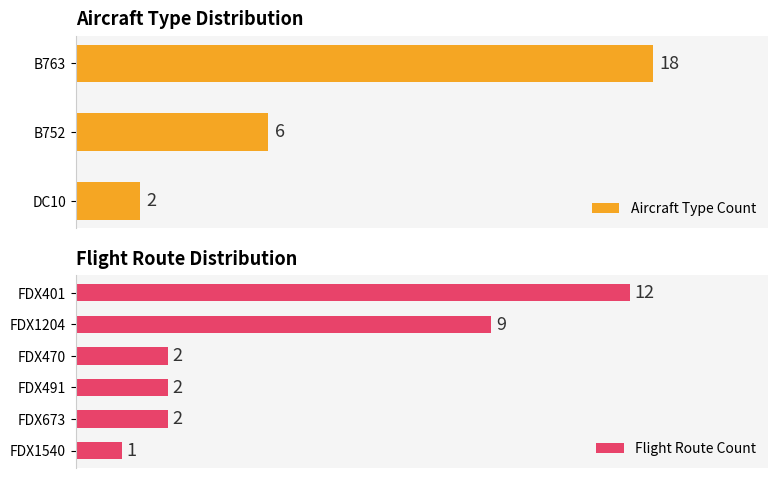

Rank the categories by value from lowest to highest.

DC10, B752, B763